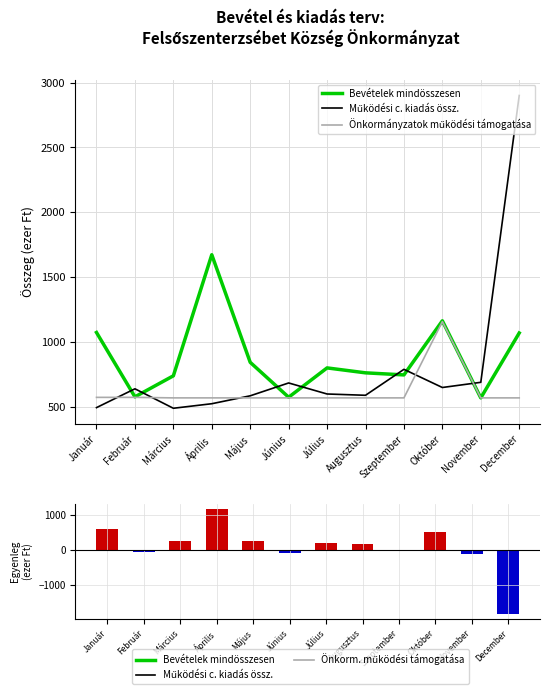

What is the approximate value of Működési c. kiadás össz. at Március?

490